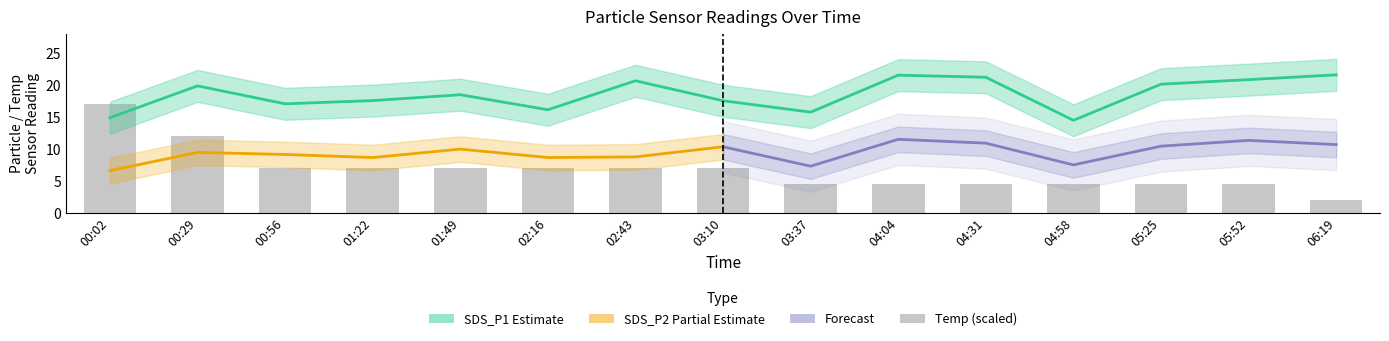

How many values in the Temp series are below 7?

7